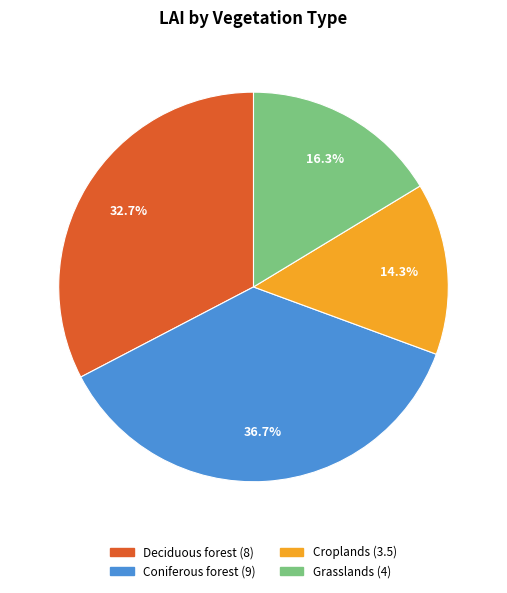

Rank the categories by value from highest to lowest.

Coniferous forest, Deciduous forest, Grasslands, Croplands